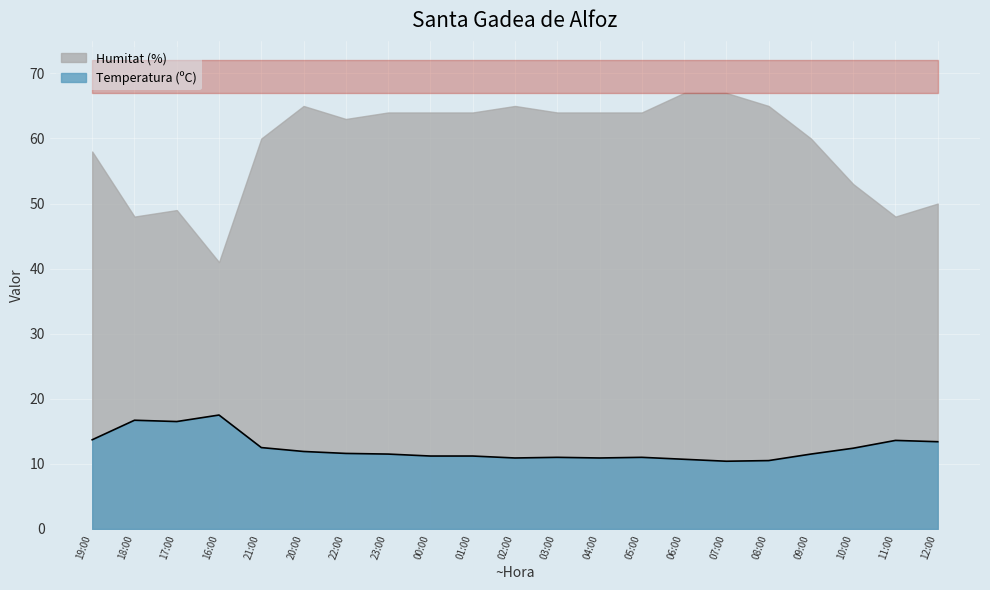

What is the value of the 3rd point from the left?

16.5